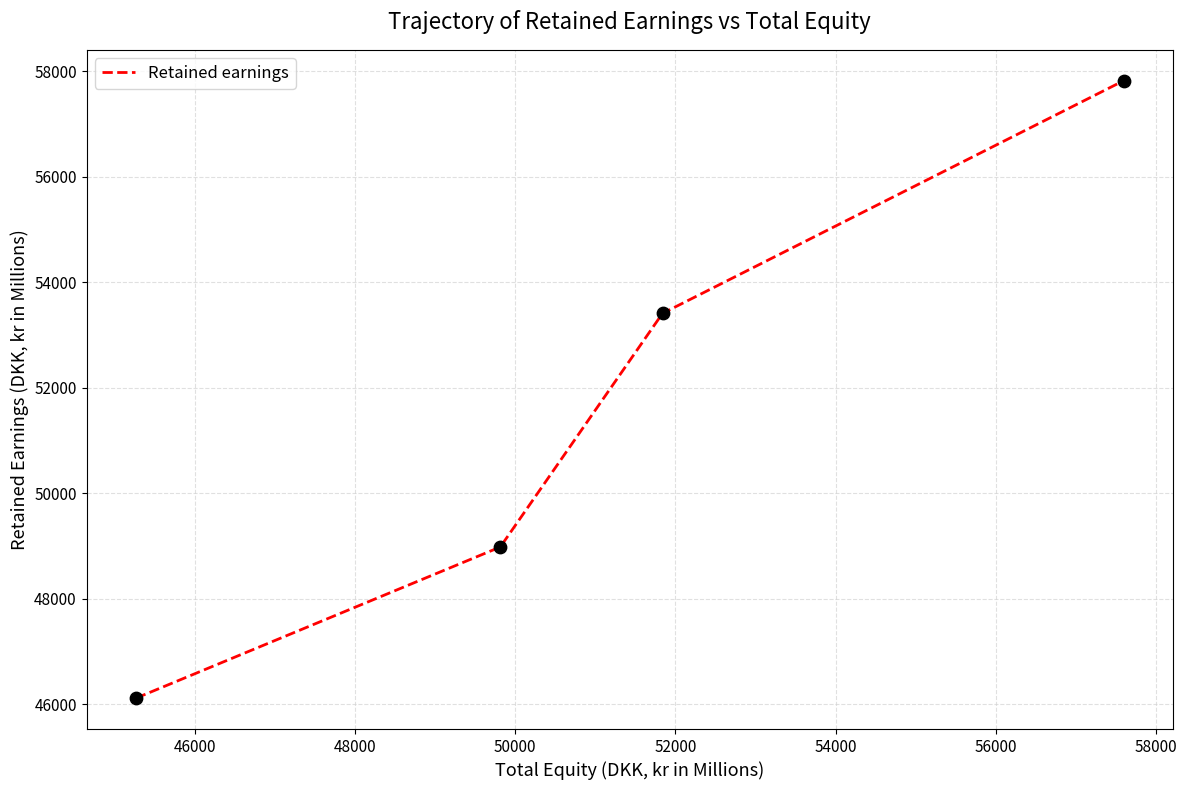

What is the minimum value shown in the chart?

46111